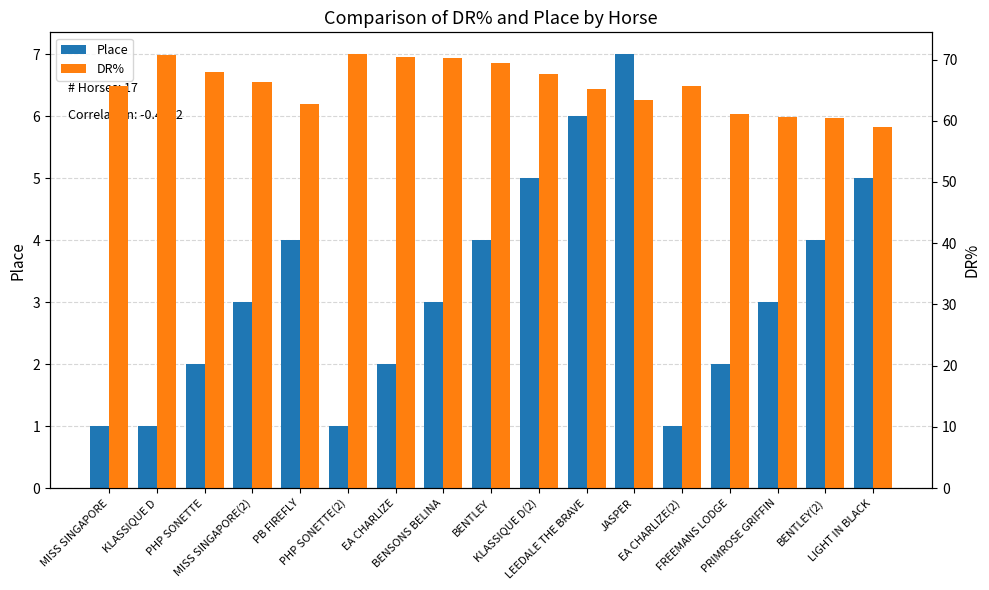

What is the greatest value displayed?

70.9